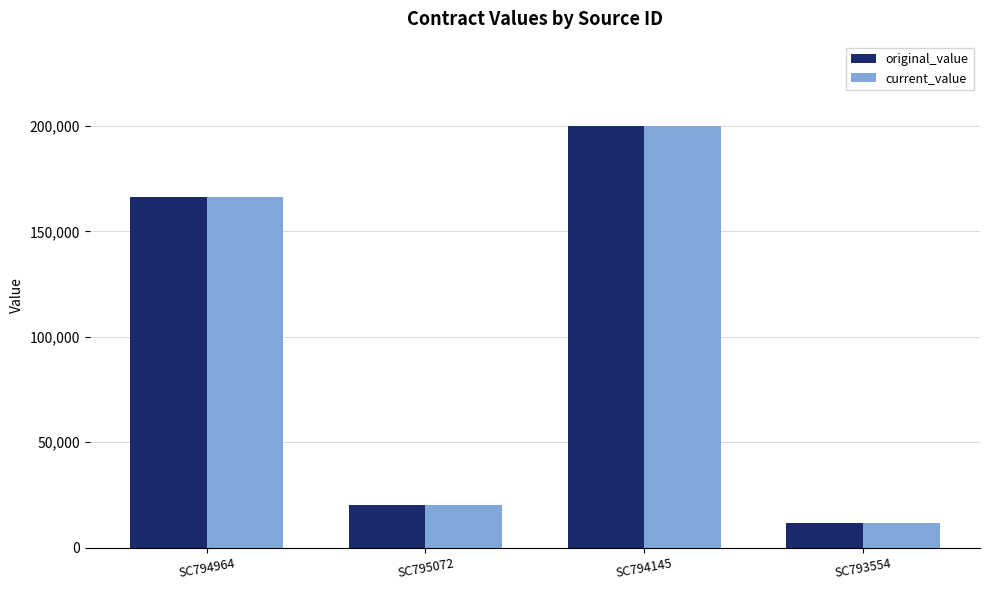

How many values in the current_value series are below 166423?

2